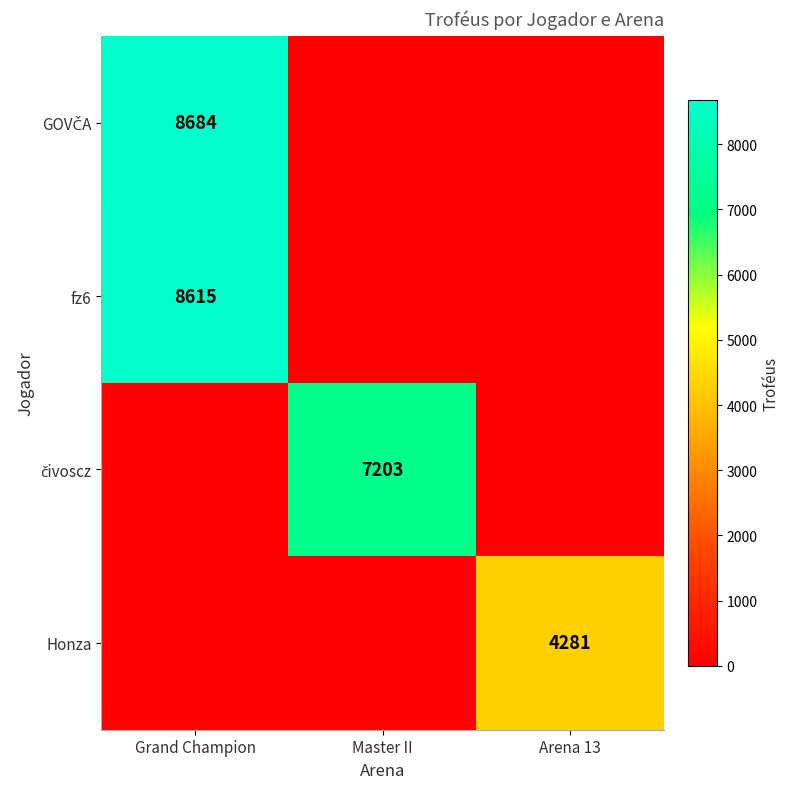

The fz6 series shows 8615 at Grand Champion. True or false?

True